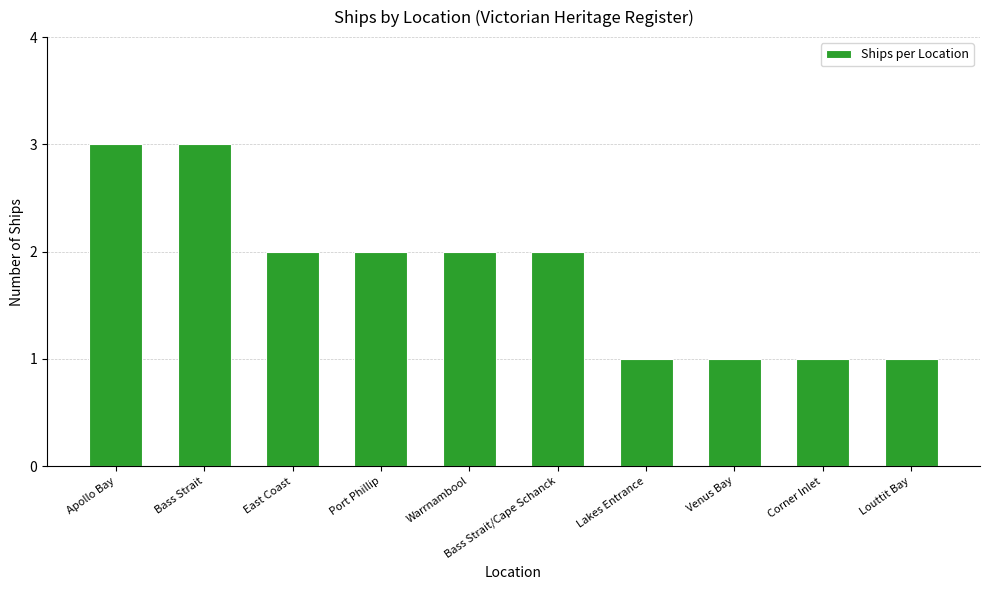

What value does the data have at Apollo Bay?

3